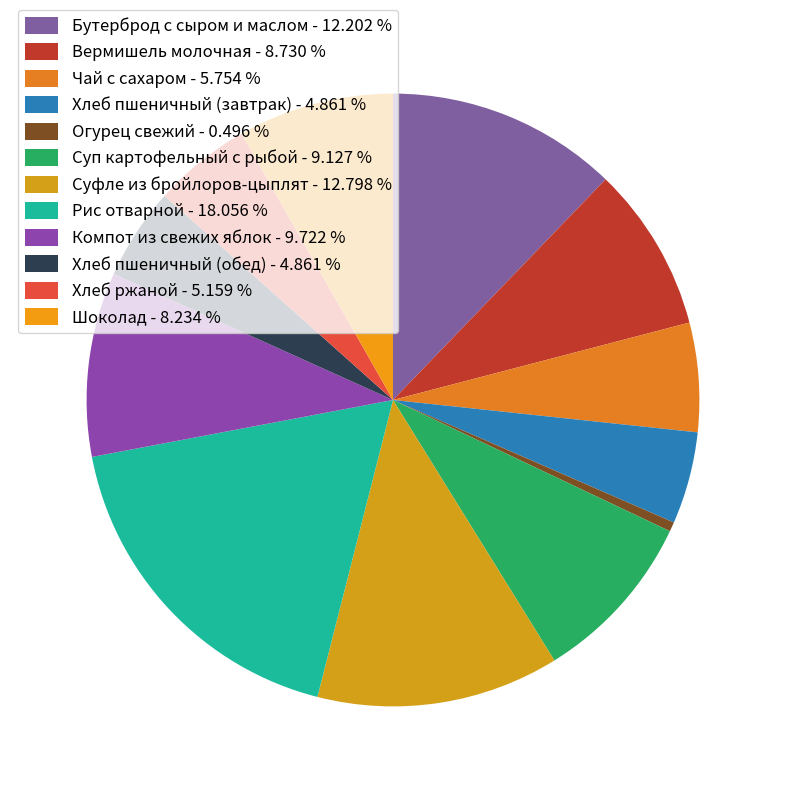

To the nearest percent, what is the difference between the Хлеб пшеничный (обед) and Огурец свежий slice percentages?

4%